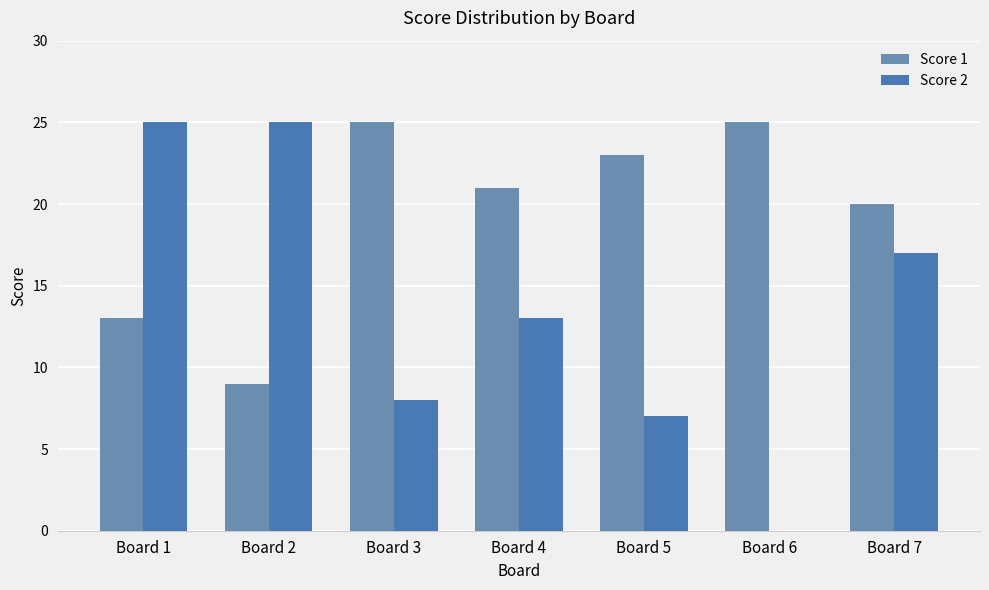

The Score 1 series shows 40 at Board 3. True or false?

False